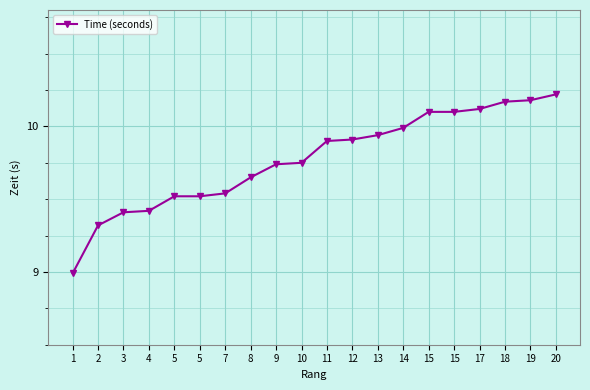

Which category has the highest value across all series?

20